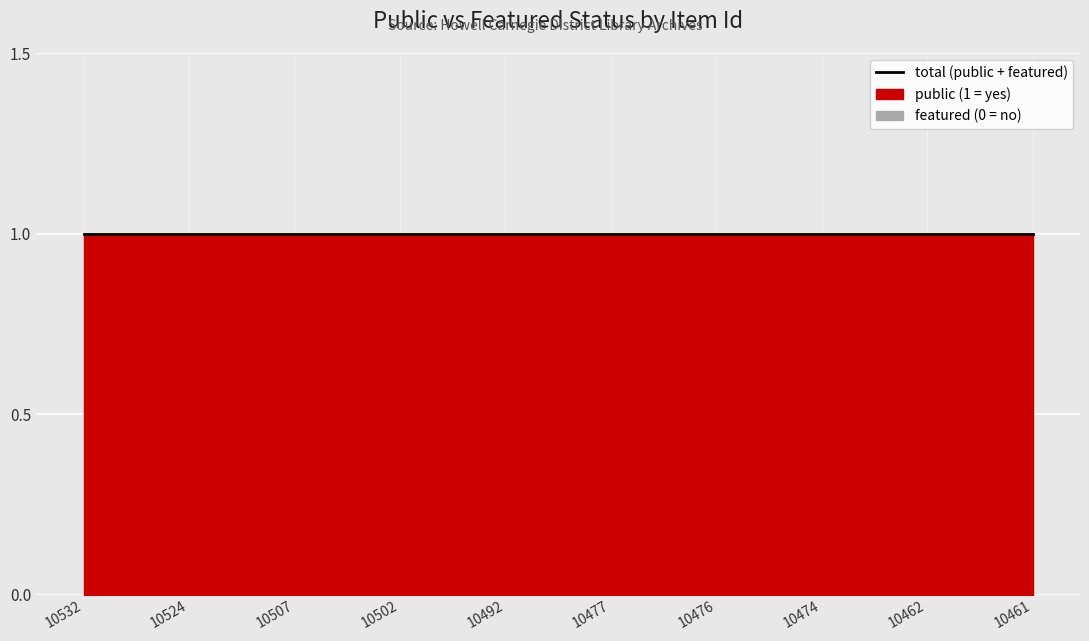

List the labels in order of featured value, smallest first.

10532, 10524, 10507, 10502, 10492, 10477, 10476, 10474, 10462, 10461